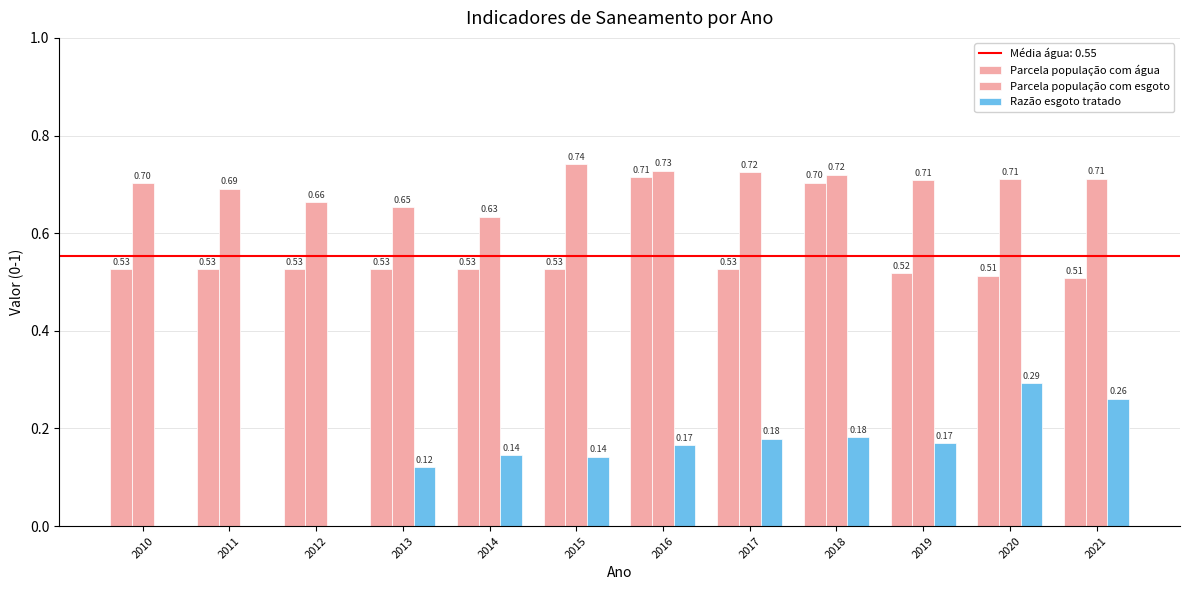

How many series are shown in this chart?

3